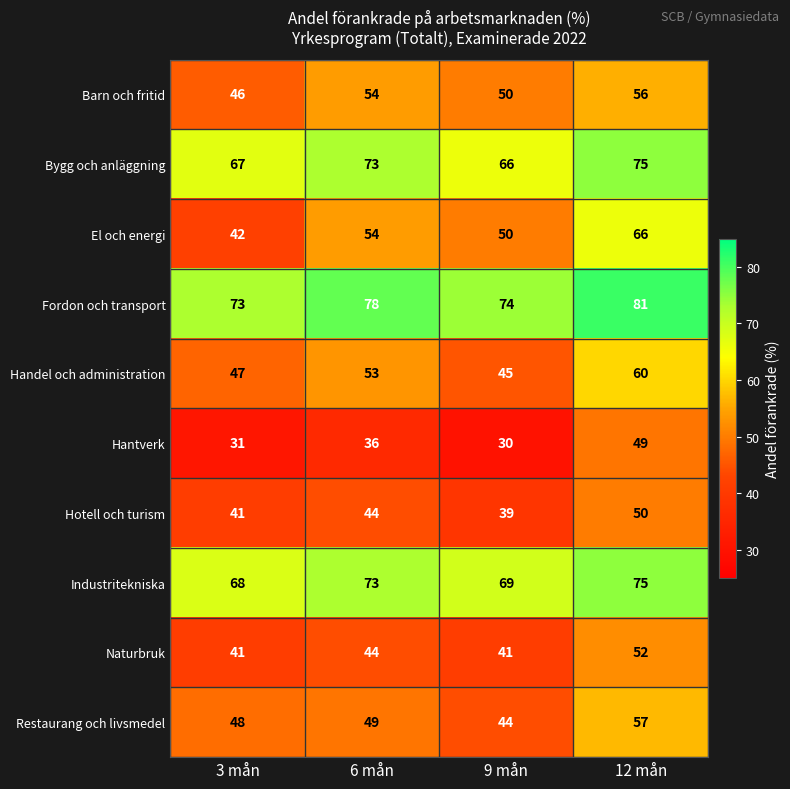

What is the spread (max minus min) of values at 3 mån?

42